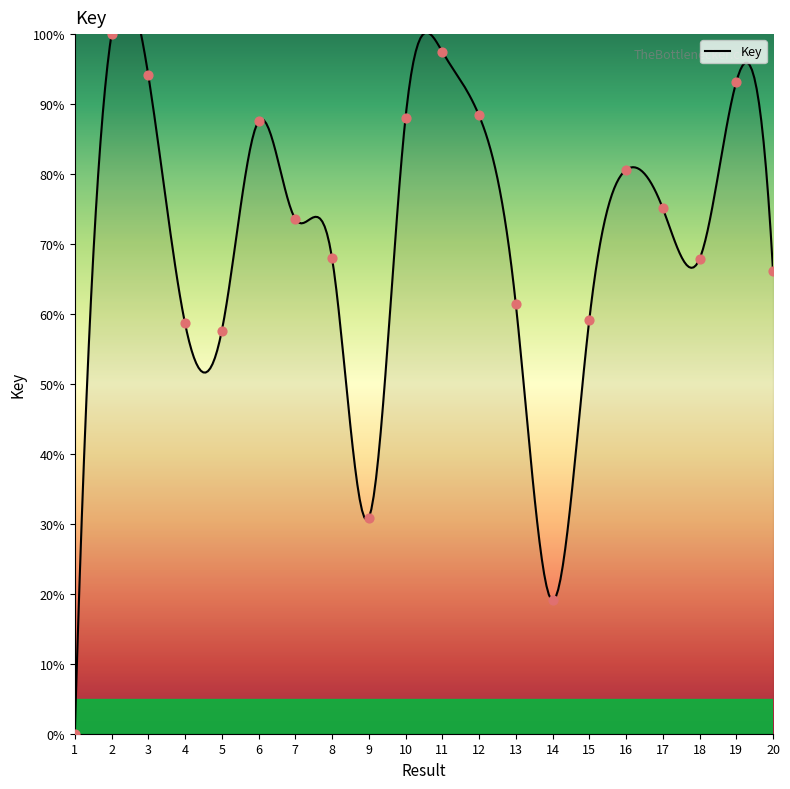

Which has a higher value, 12 or 1?

12